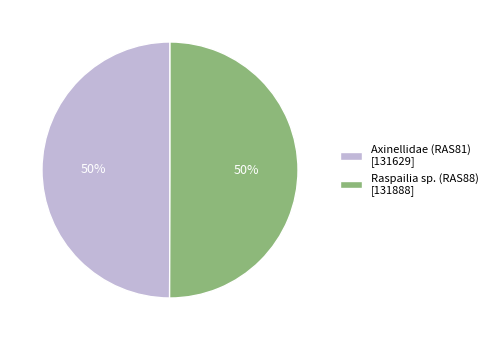

To the nearest percent, what is the average slice percentage?

50%